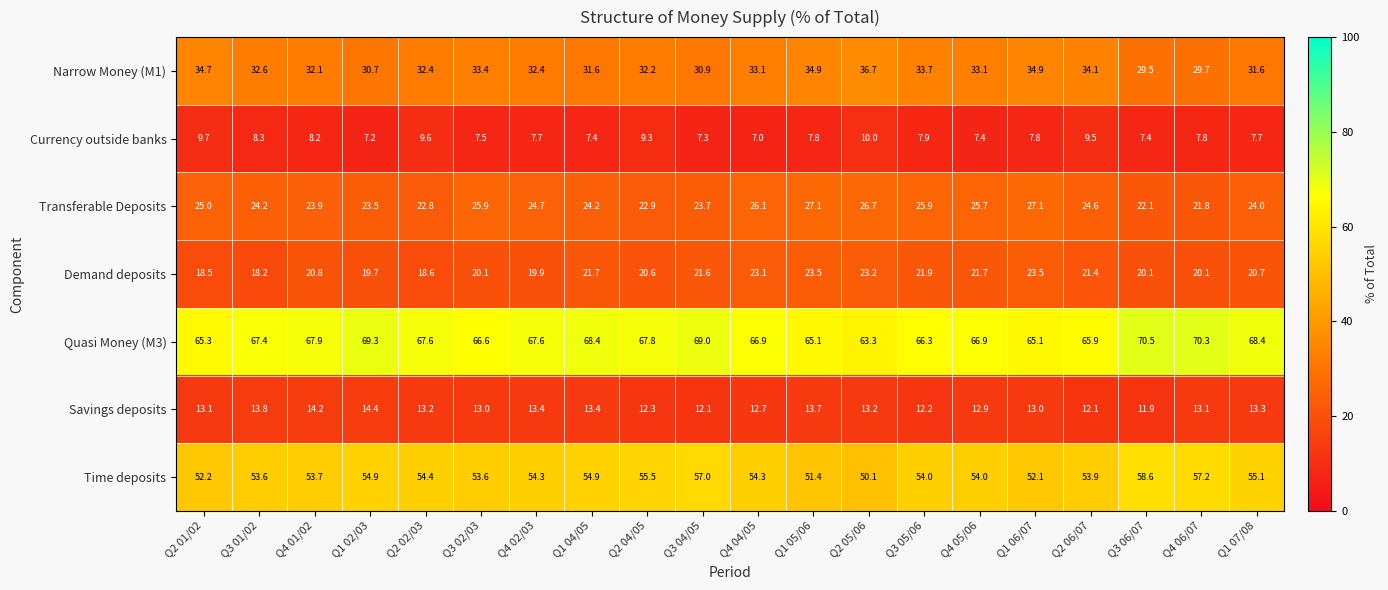

At how many categories does at least one series exceed 37?

20